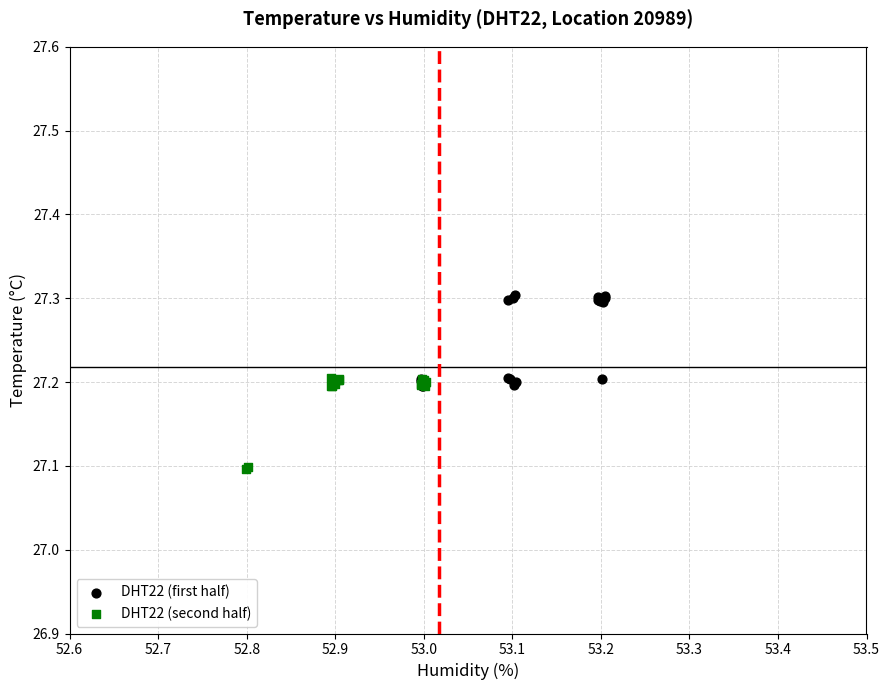

Which series contains the highest Y value?

DHT22 (first half)